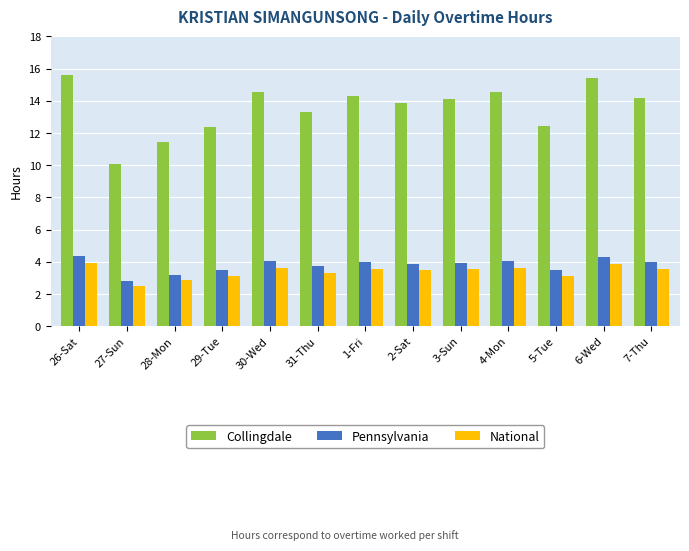

What is the label of the 7th bar from the left?

1-Fri